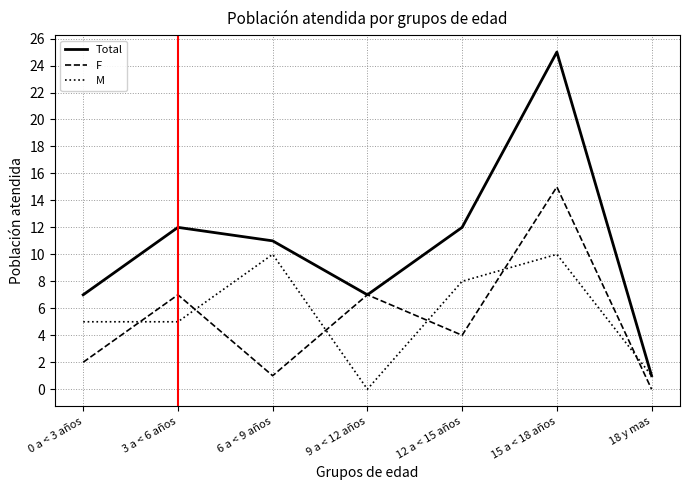

Which series has the widest spread of values?

Total